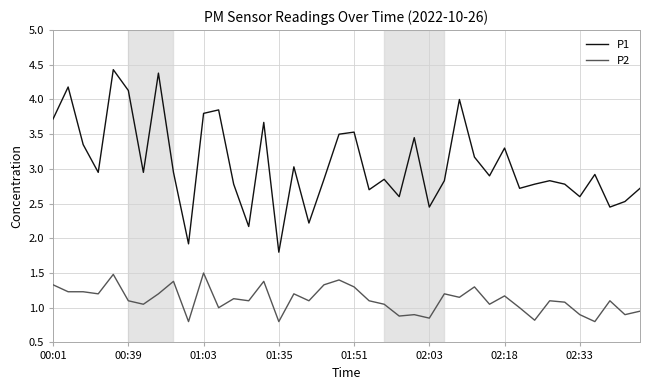

List the series in order of their peak value, lowest first.

P2, P1